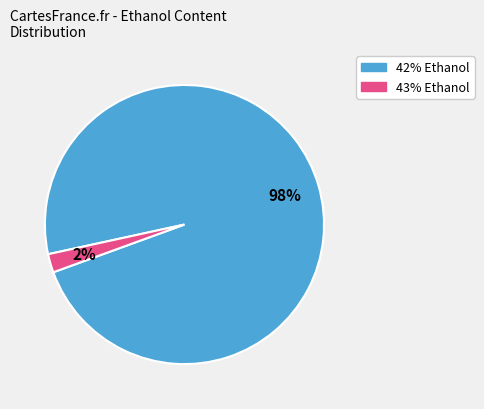

What is the largest slice in the pie chart?

42% Ethanol